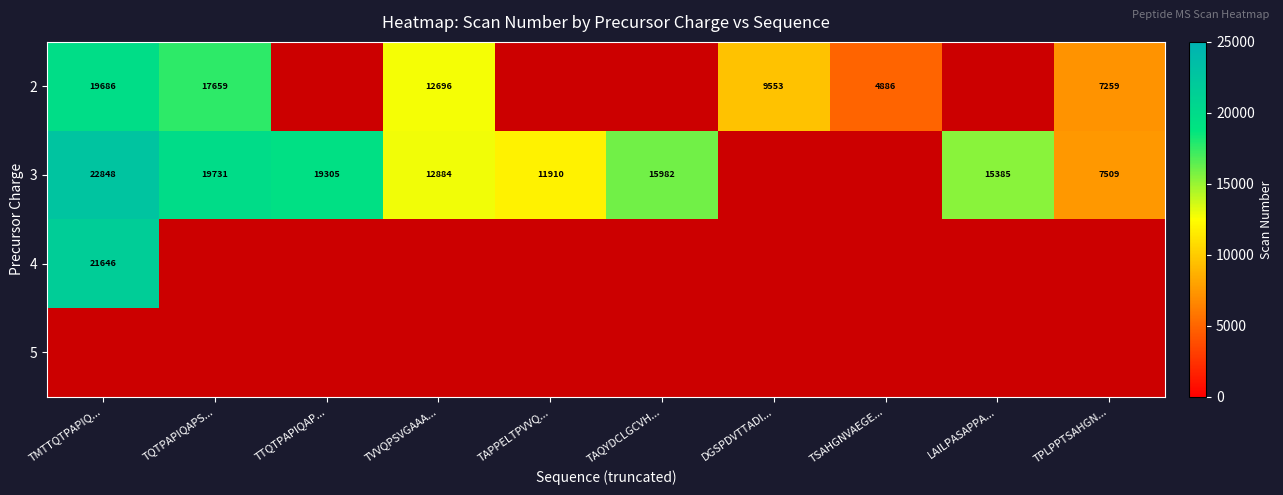

The 3 series shows 15385 at LAILPASAPPA.... True or false?

True